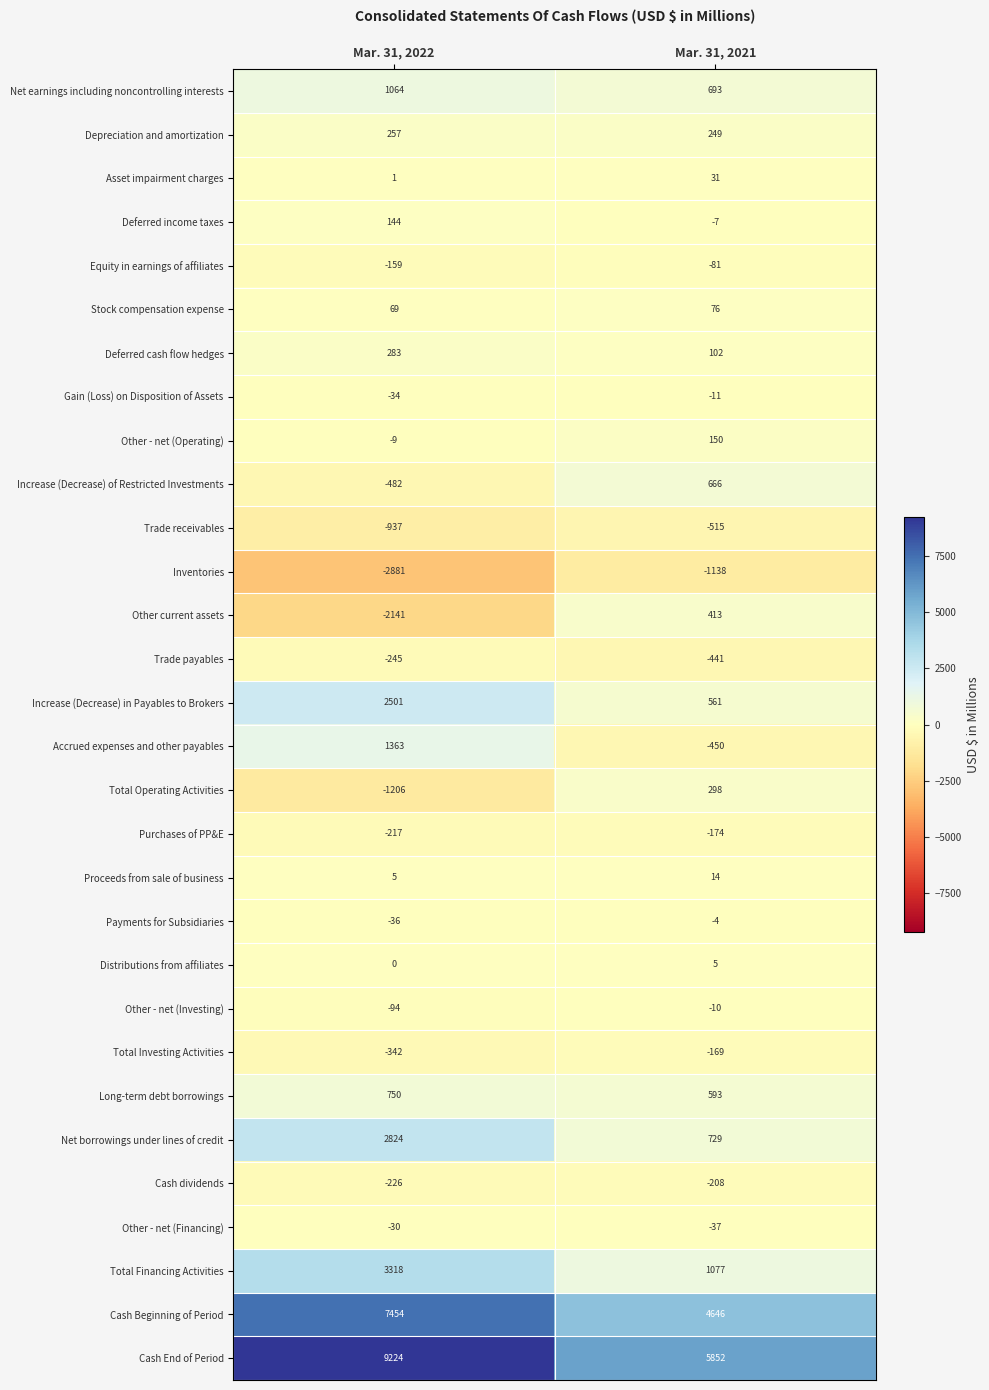

What is the difference between the Cash Beginning of Period values at Mar. 31, 2022 and Mar. 31, 2021?

2808